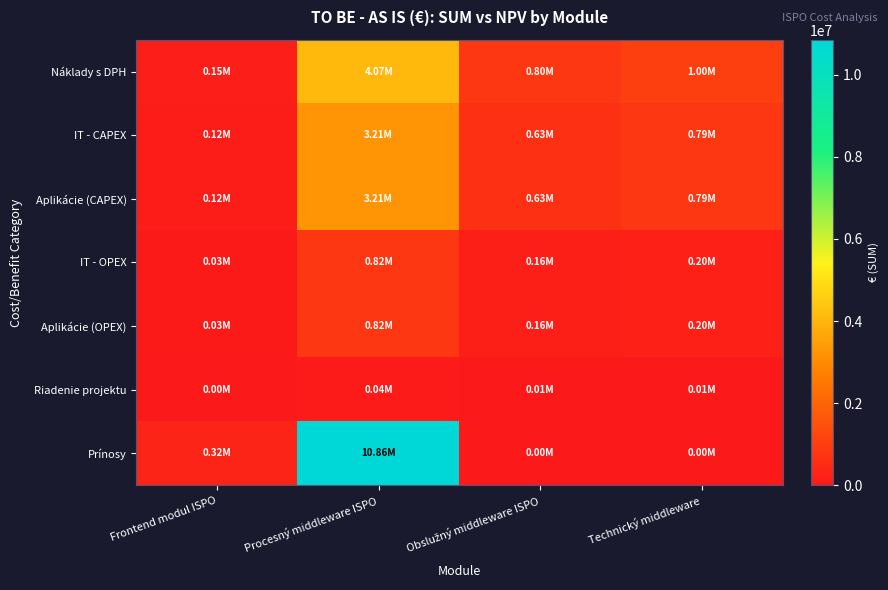

Between Procesný middleware ISPO and Technický middleware, which series saw the biggest shift?

Prínosy